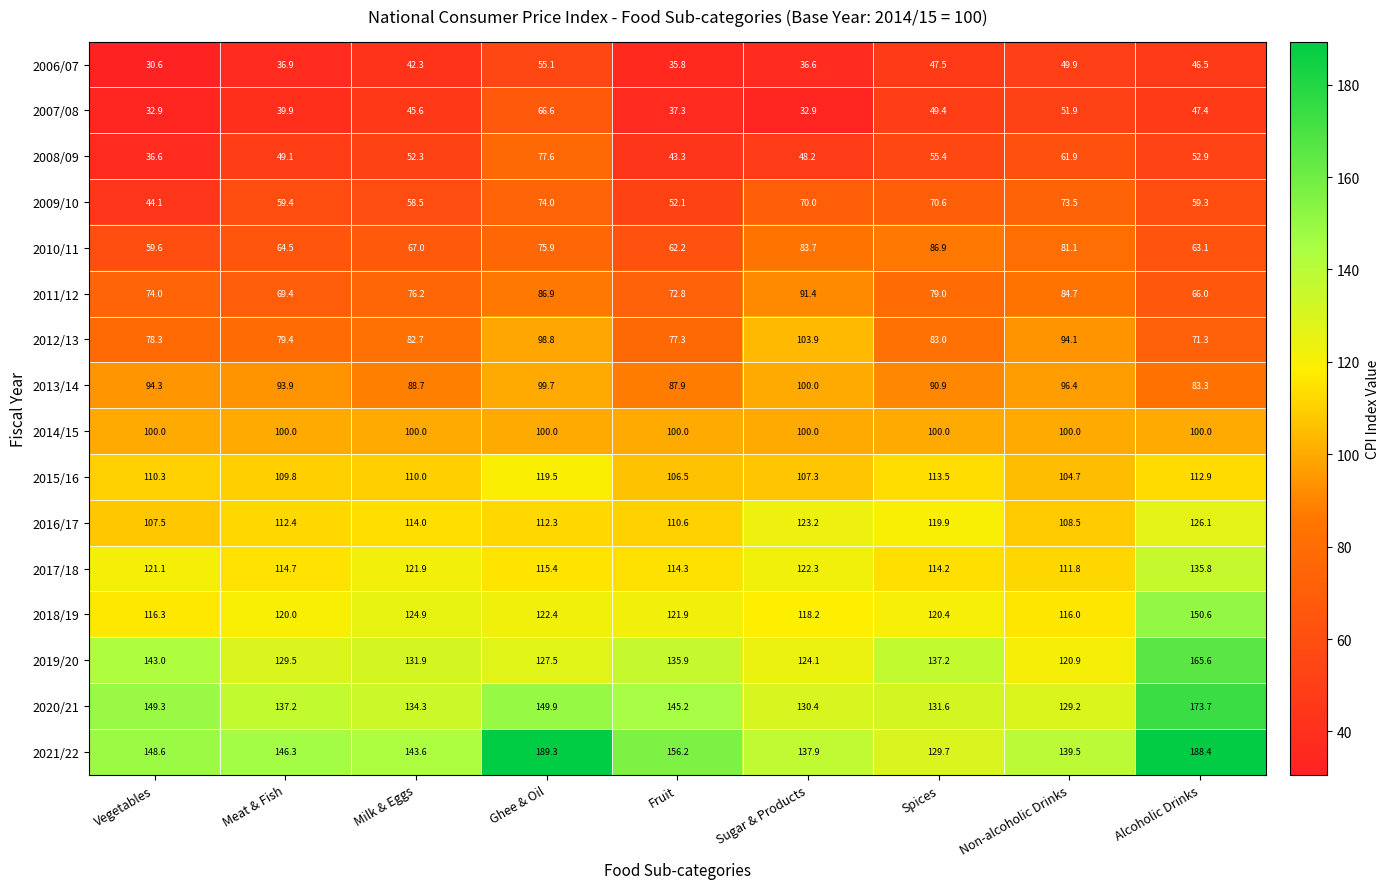

What is the sum of all 2020/21 values?

1280.8